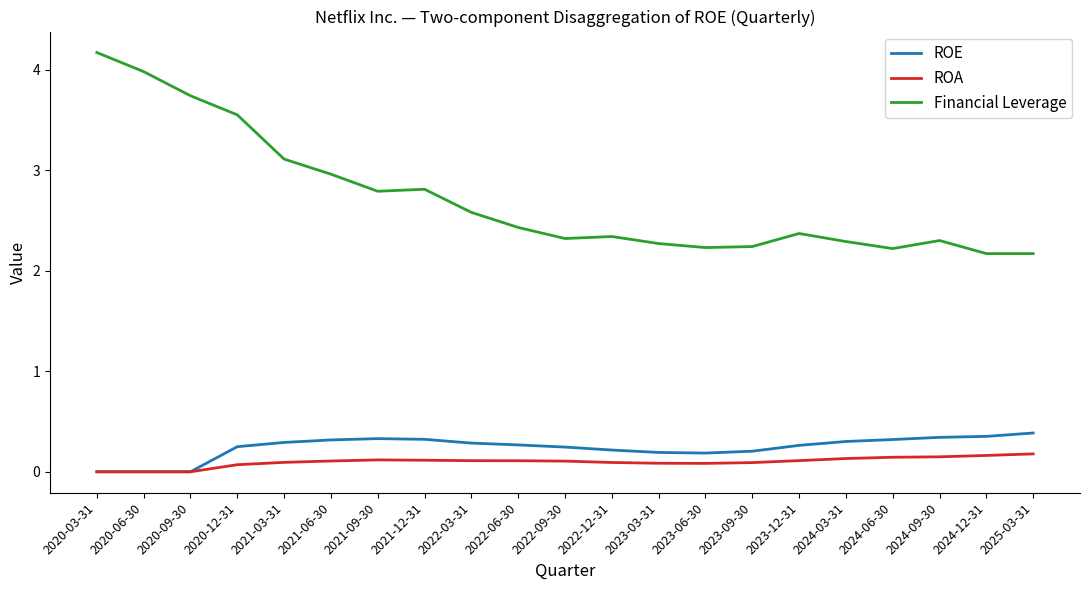

Does the chart have visible grid lines?

No